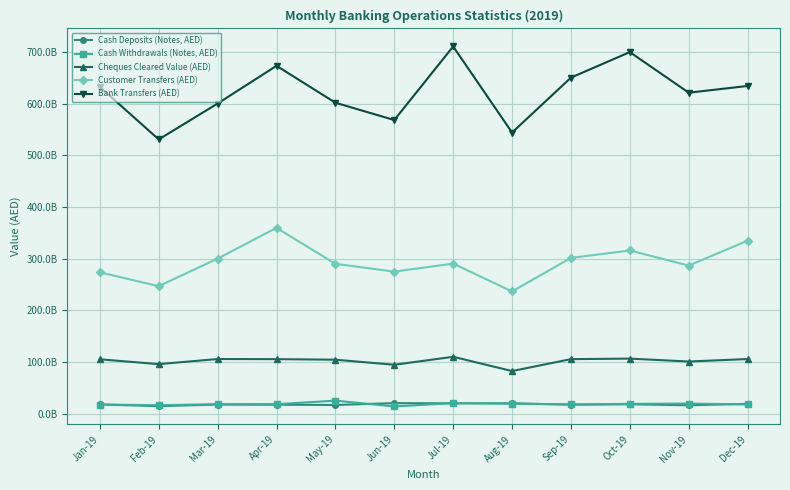

At which category does Cheques Cleared Value (AED) reach its first local valley?

Feb-19